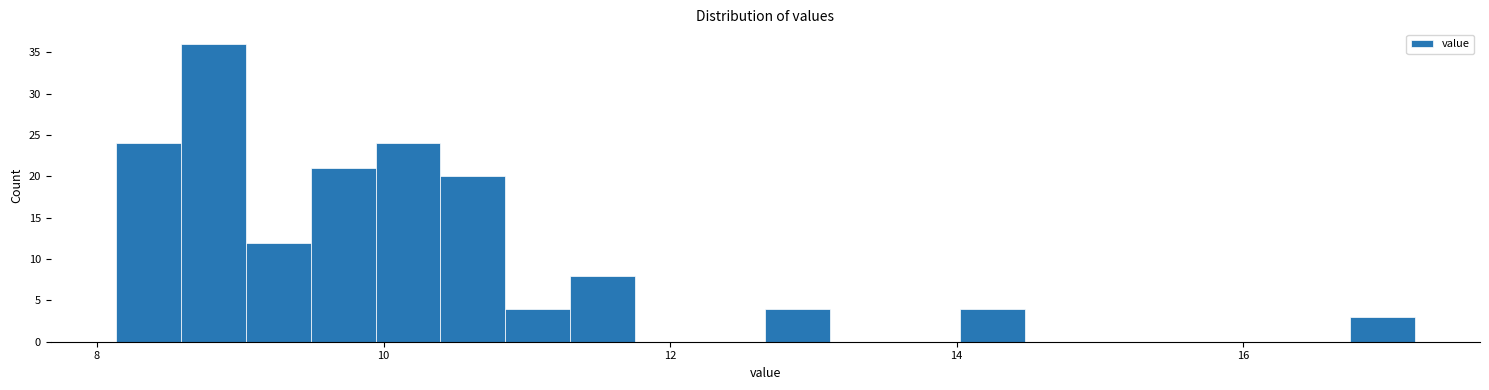

Read against the x-axis, roughly where is the centre of the tallest bar?

8.8